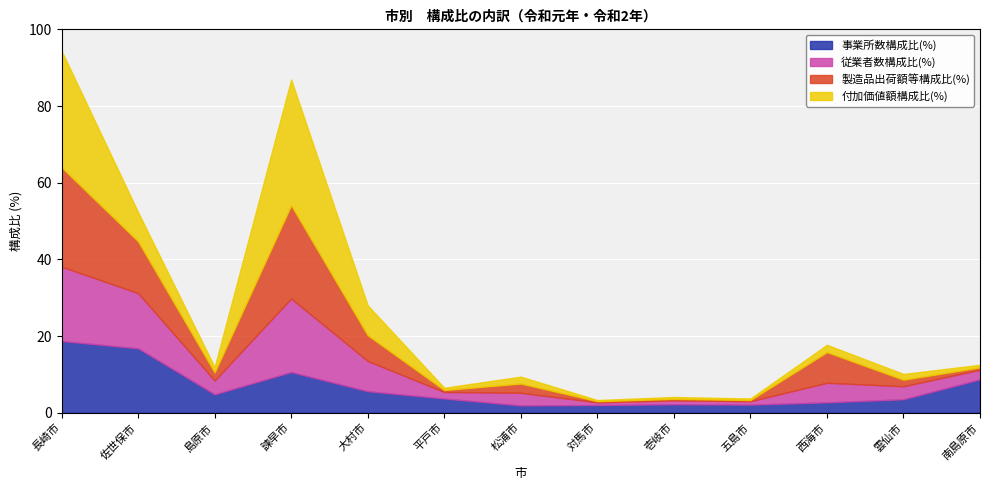

What is the difference between the highest and lowest values at 大村市?

2.3